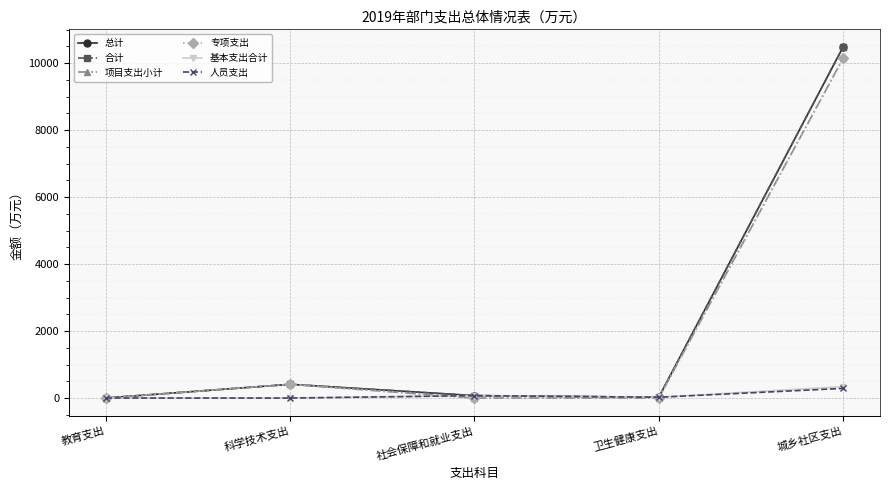

What is the sum of the 总计 values at 城乡社区支出 and 卫生健康支出?

10511.5